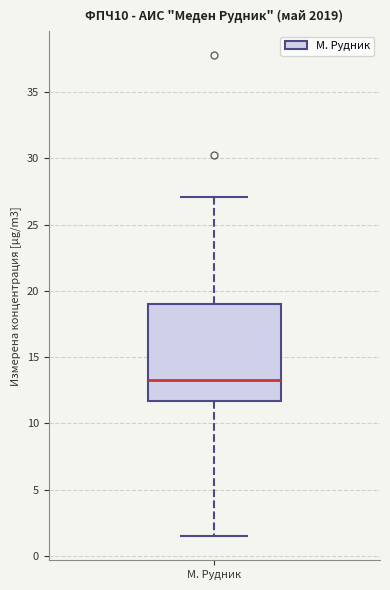

Transcribe this box plot: give where the median line is, the range the box spans, and where the two whiskers end, as read against the y-axis. The values are not printed on the chart, so give them approximately, as read against the axis.

median 13.5, box 11.5 to 19.0, whiskers 1.5 to 27.0